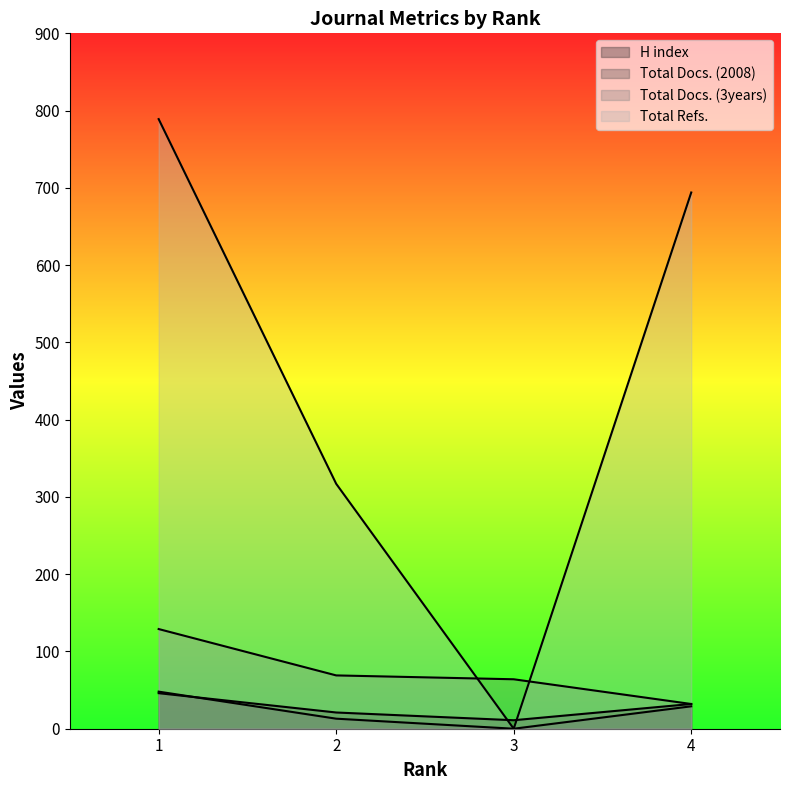

Which series changed the most between 1 and 2?

Total Refs.